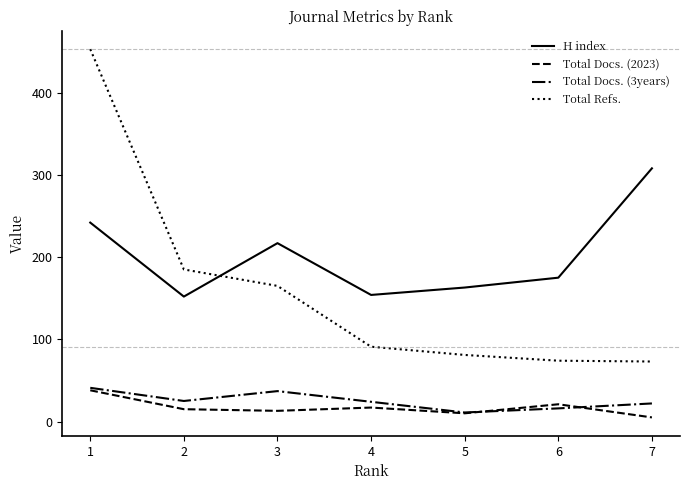

At 3, list the series in order from smallest to largest.

Total Docs. (2023), Total Docs. (3years), Total Refs., H index